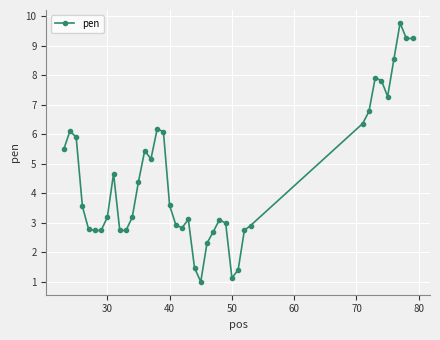

What is the difference between the maximum and second lowest values?

8.6